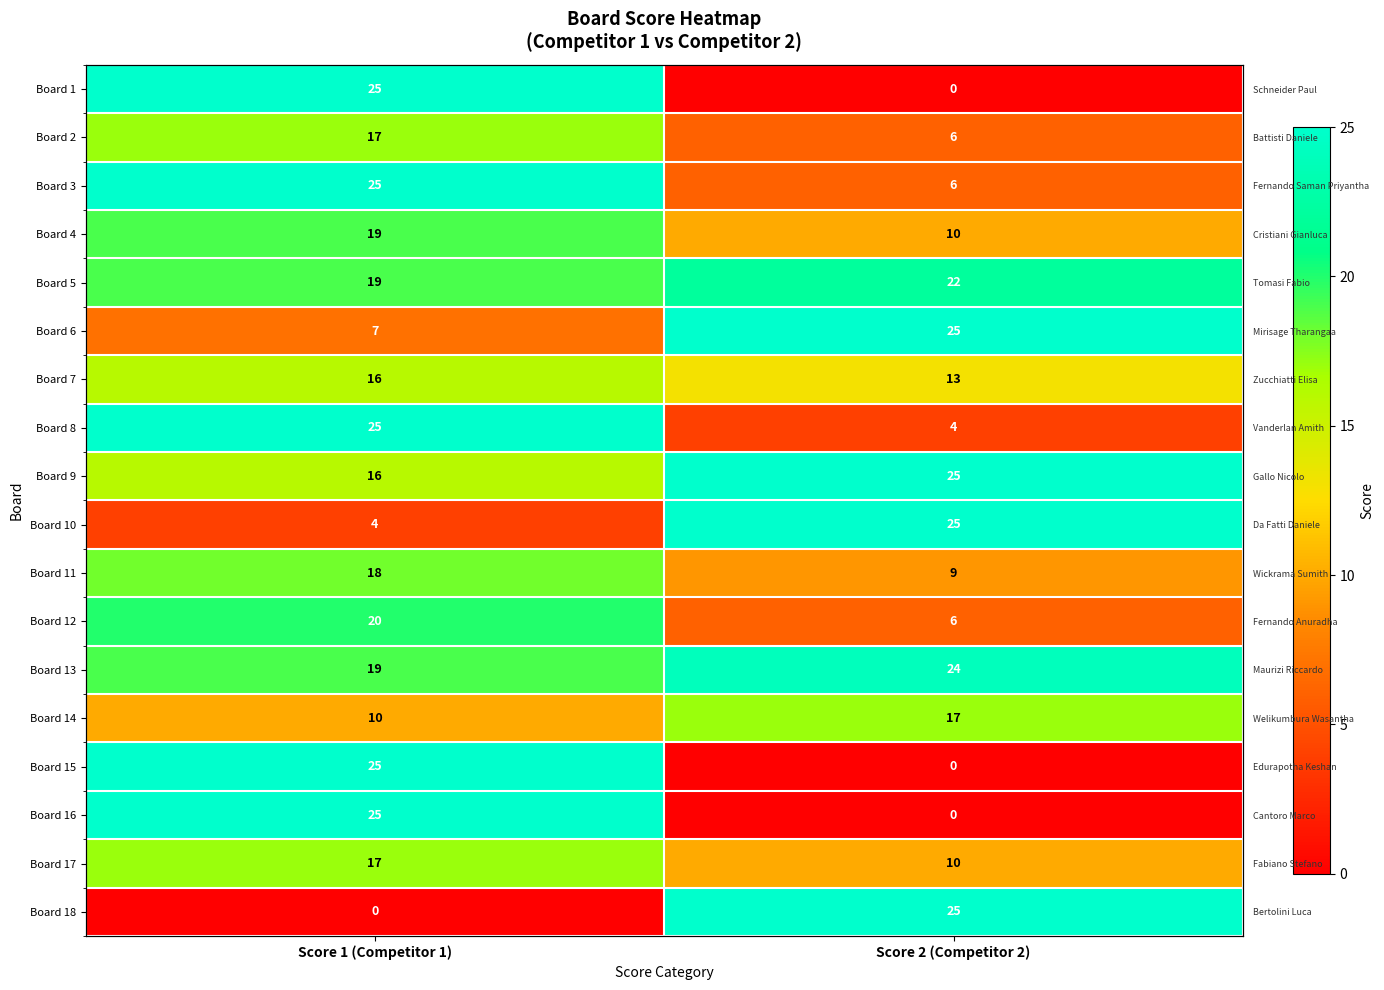

What is the sum of all Board 13 values?

43